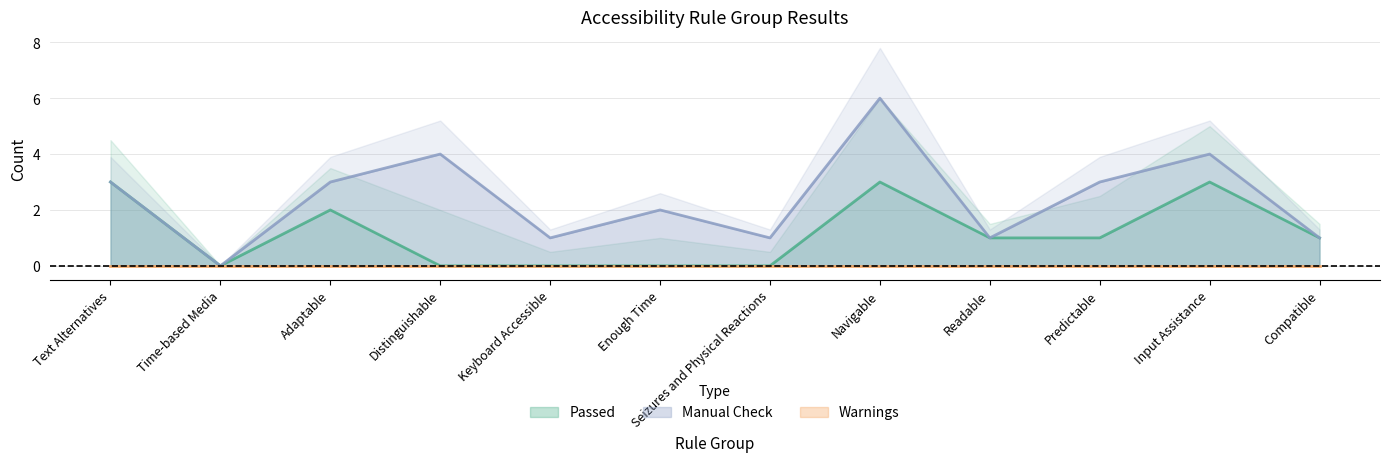

In Manual Check, how many points are lower than both neighbors (excluding endpoints)?

4